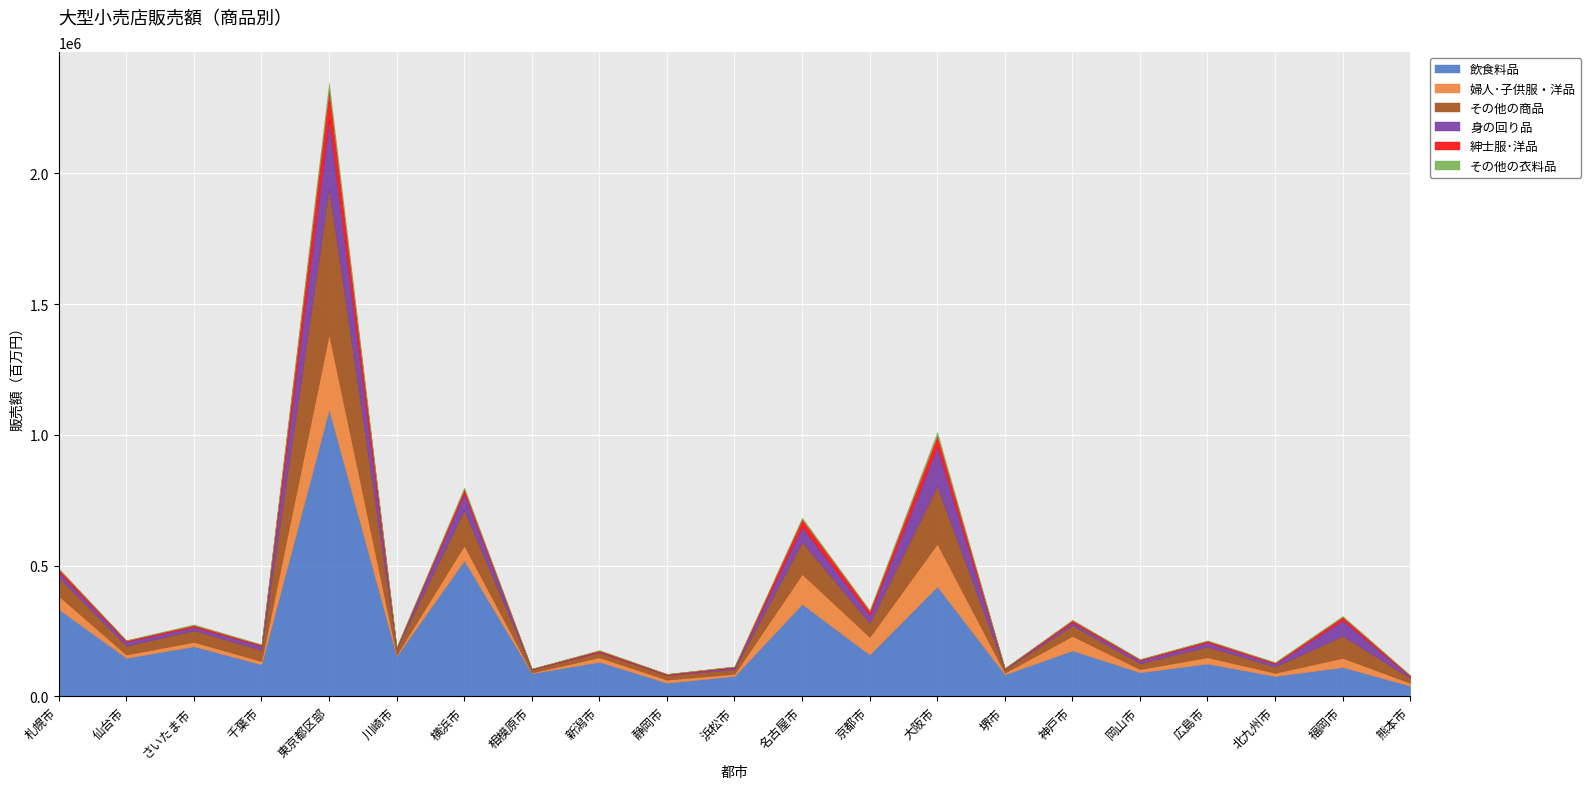

What is the approximate value of 紳士服･洋品 at 広島市, to the nearest 10?

6240